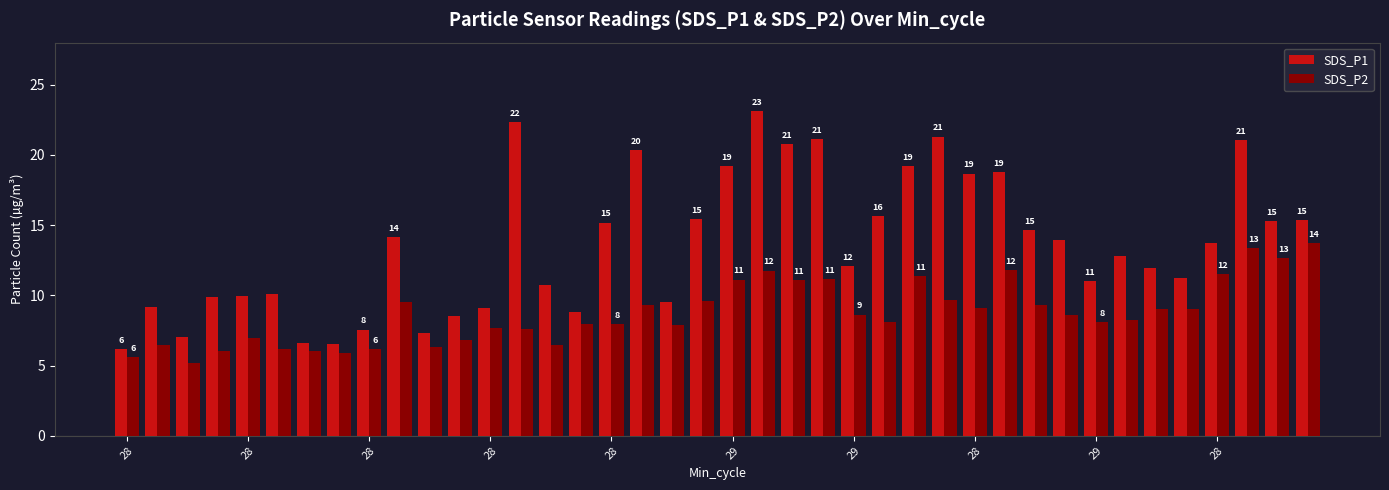

Which series has the largest total across all categories?

SDS_P1